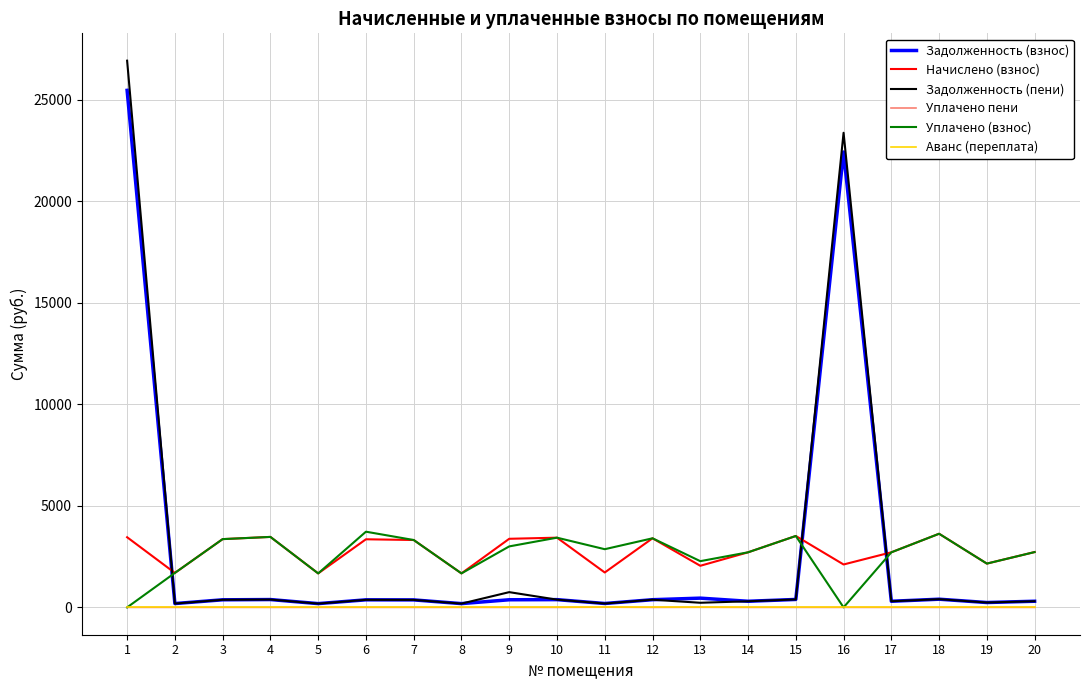

Count the number of categories in the chart.

20